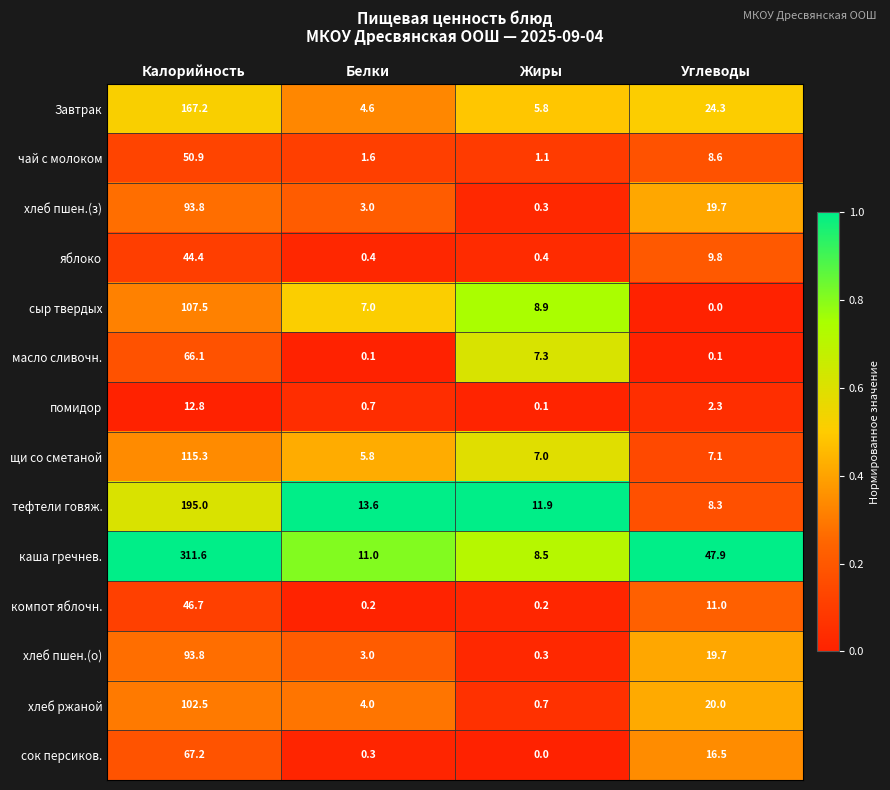

Which series changed the most between Белки and Жиры?

масло сливочн.